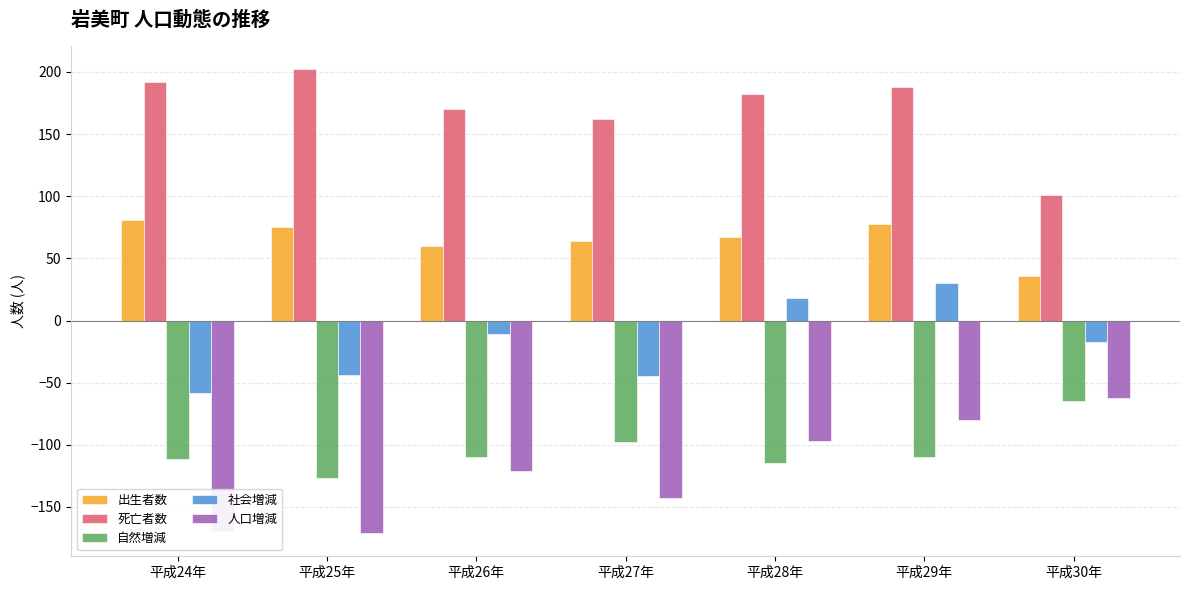

Between 平成29年 and 平成30年, which series saw the biggest shift?

死亡者数